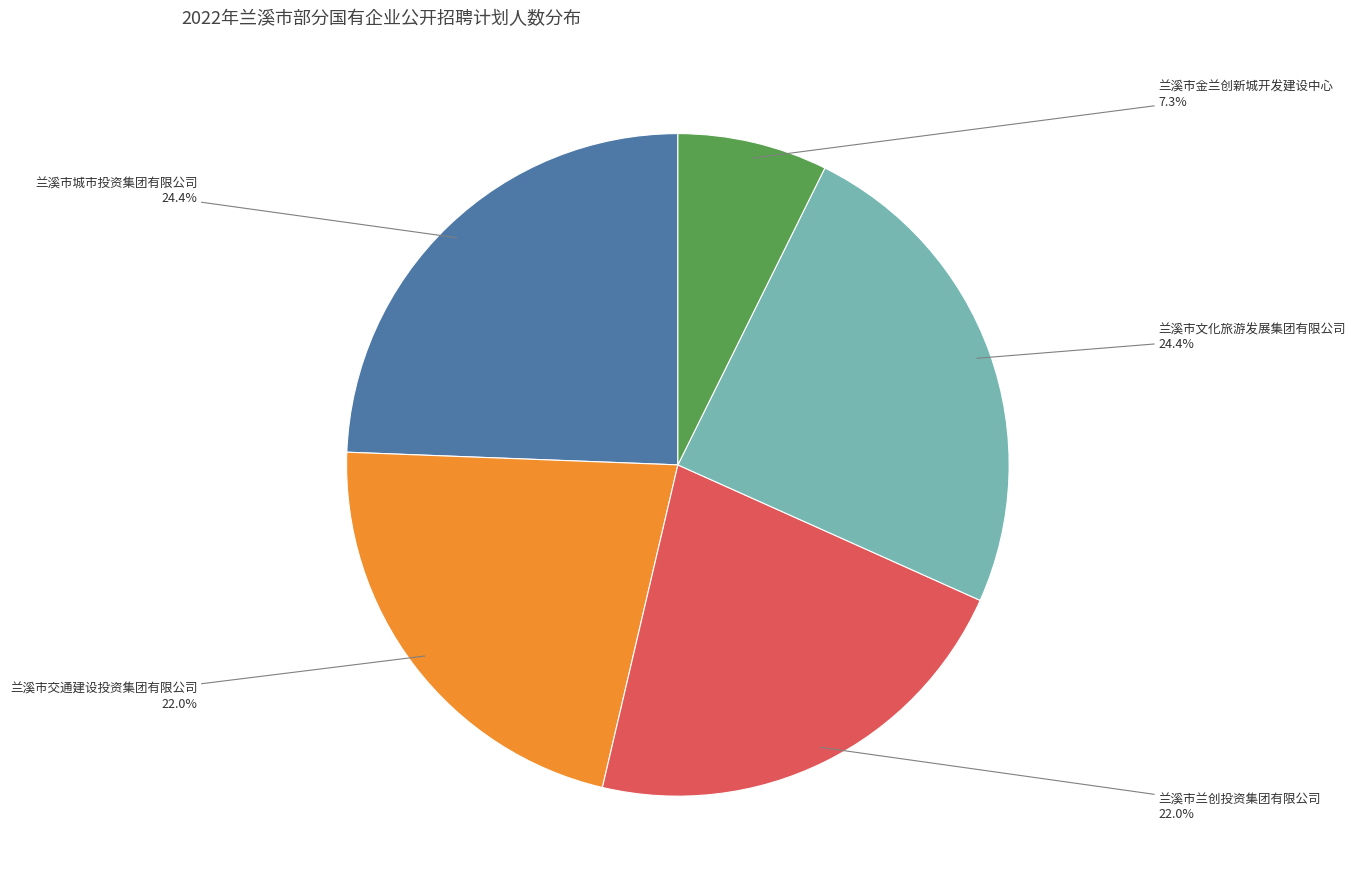

Is the sum of 兰溪市城市投资集团有限公司 and 兰溪市金兰创新城开发建设中心 greater than half?

No